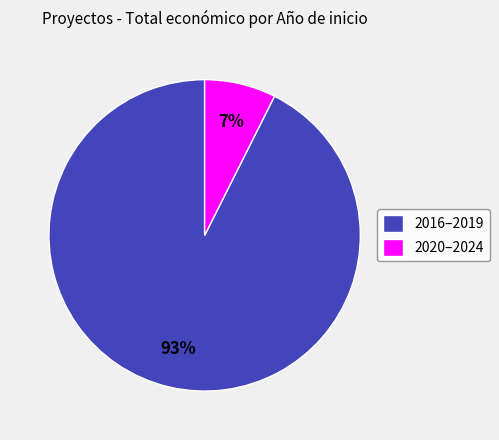

What percentage is the 2016–2019 slice, to the nearest percent?

93%